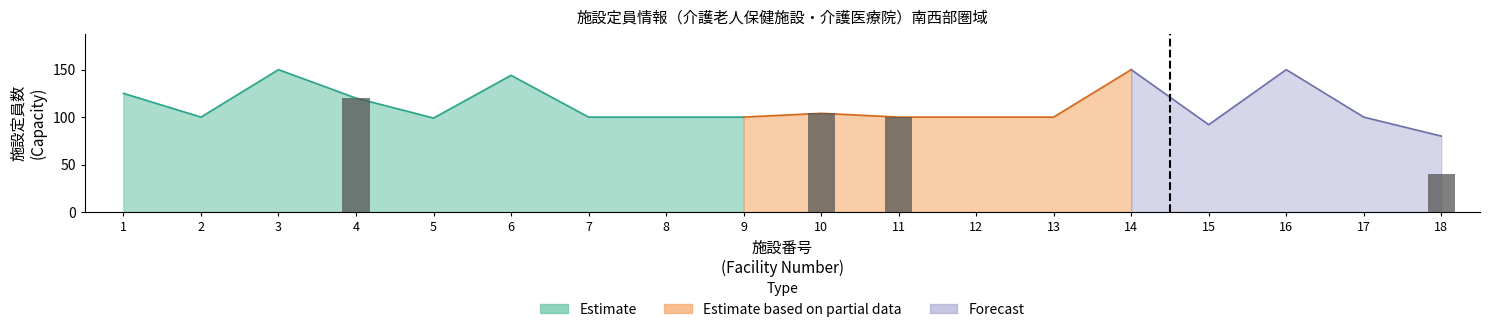

Reading left to right, list all the values displayed in this chart.

施設定員: 1=125	2=100	3=150	4=120	5=99	6=144	7=100	8=100	9=100	10=104	11=100	12=100	13=100	14=150	15=92	16=150	17=100	18=80
従来定員: 1=125	2=100	3=150	4=0	5=99	6=144	7=100	8=100	9=100	10=0	11=0	12=100	13=100	14=150	15=80	16=150	17=100	18=40
ユニット定員: 1=0	2=0	3=0	4=120	5=0	6=0	7=0	8=0	9=0	10=104	11=100	12=0	13=0	14=0	15=0	16=0	17=0	18=40